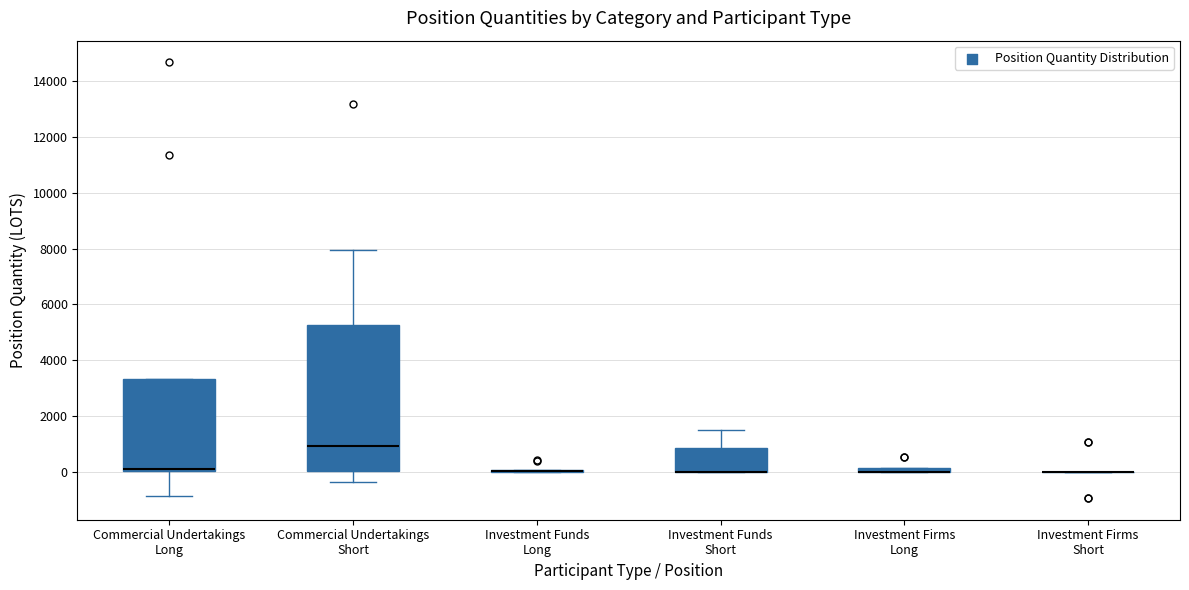

Comparing the boxes themselves (not the whiskers), which one is the tallest?

Commercial Undertakings Short